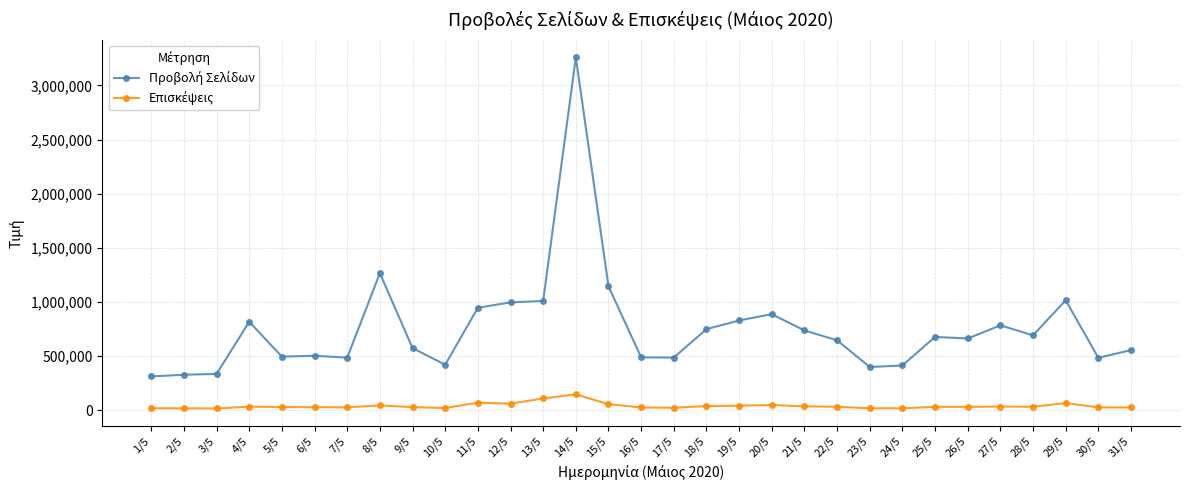

At which category does the chart reach its peak across all series?

14/5